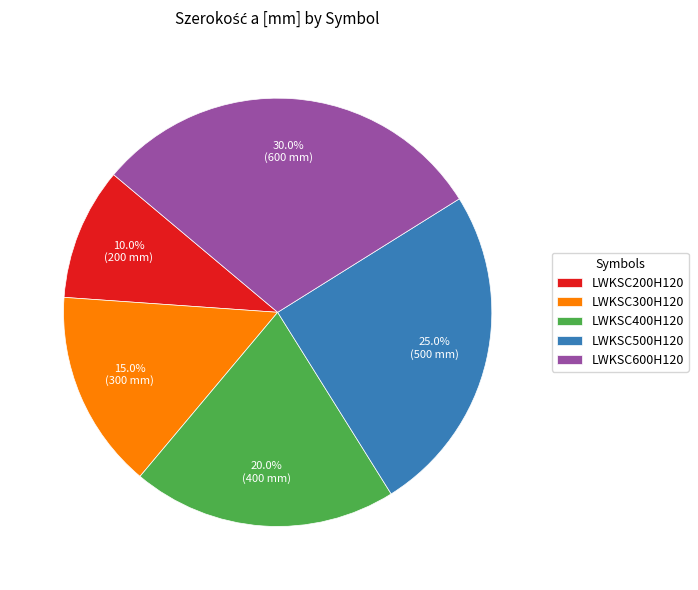

Rank the categories by value from lowest to highest.

LWKSC200H120, LWKSC300H120, LWKSC400H120, LWKSC500H120, LWKSC600H120